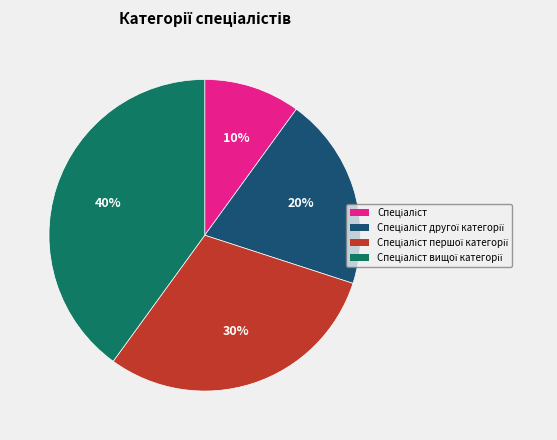

To the nearest percent, what is the average slice percentage?

25%